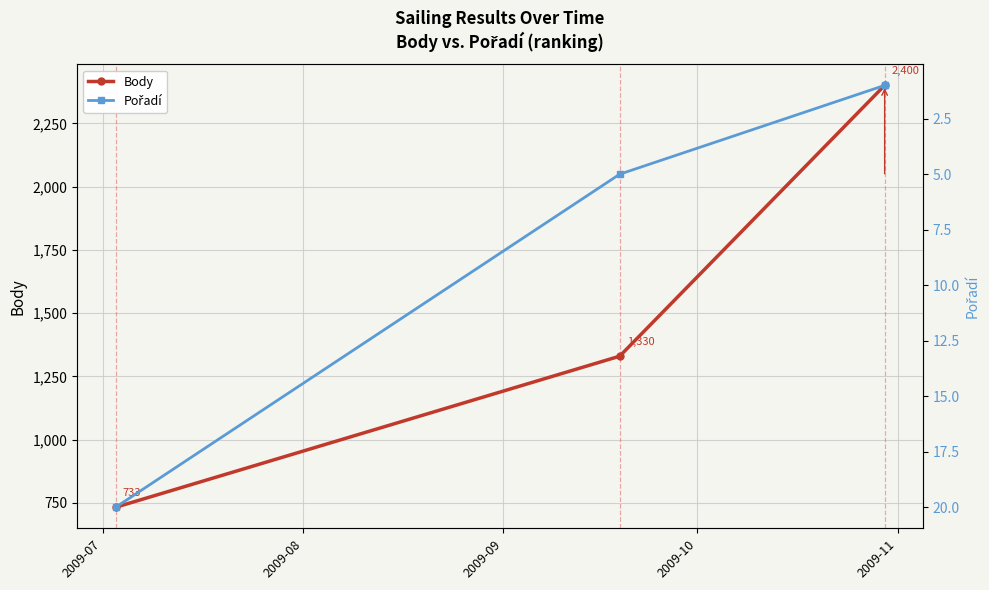

How many Body values are between 733 and 2400?

3